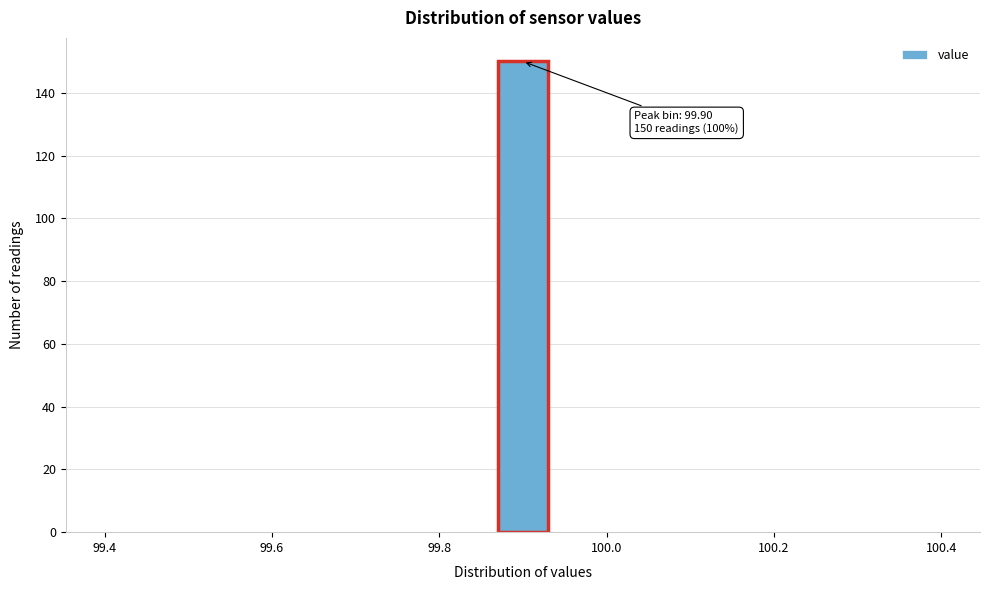

Read against the x-axis, roughly where is the centre of the tallest bar?

99.90